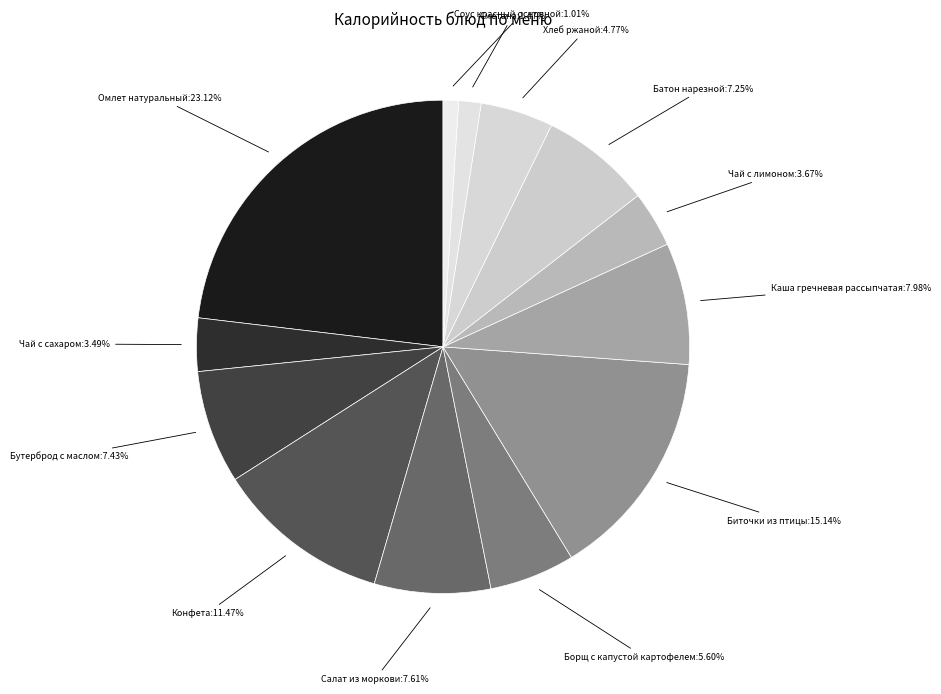

How much of the chart is everything except Сметана?

98.5%